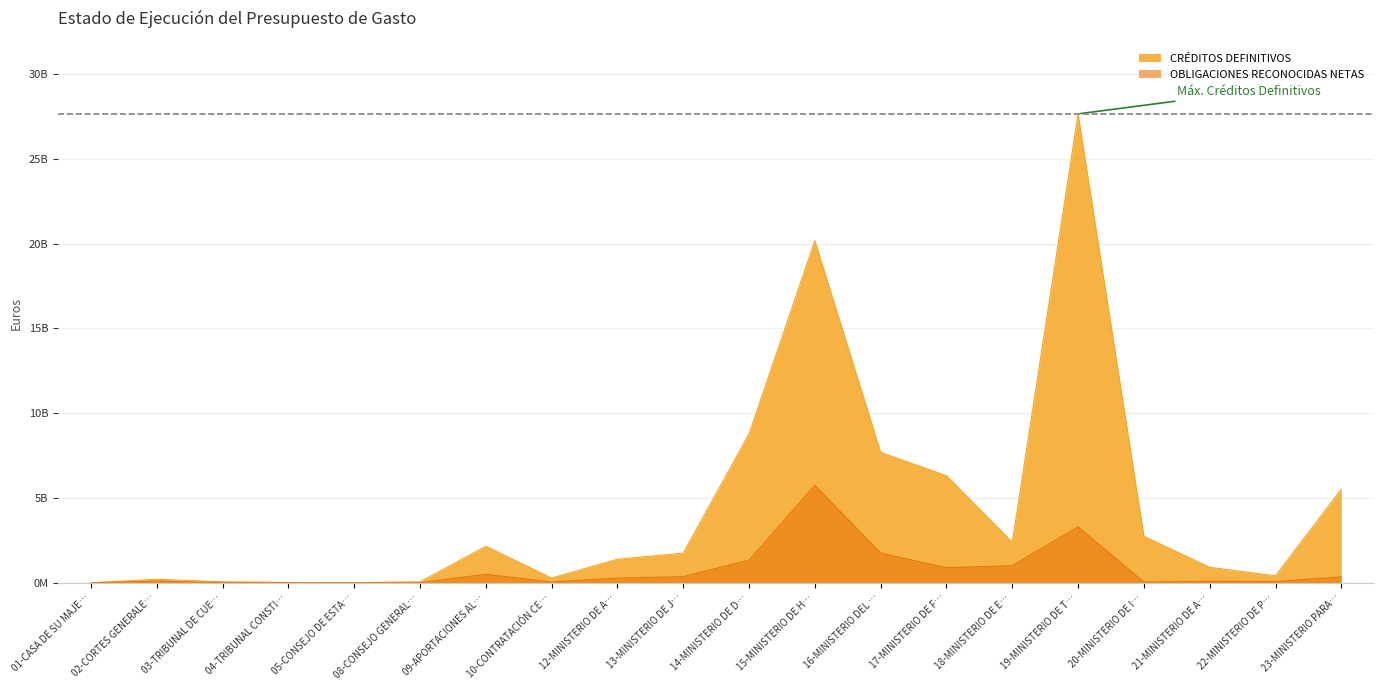

True or false: CRÉDITOS DEFINITIVOS has more than 2 interior local peaks.

True